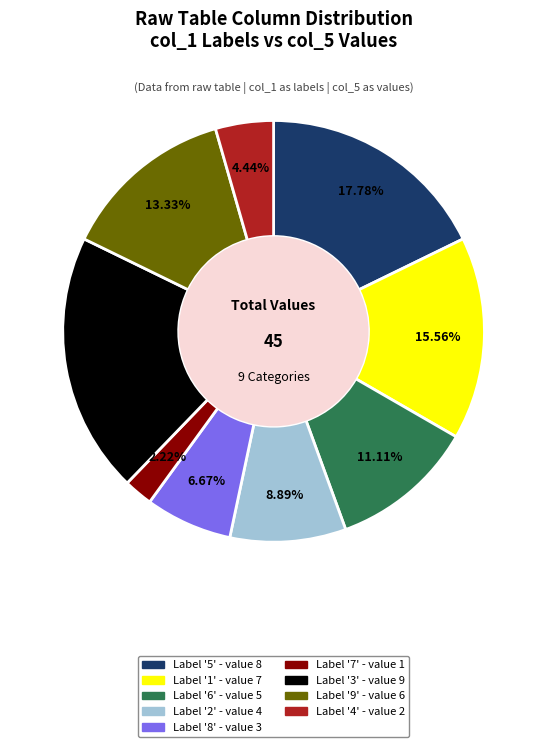

Is there a majority slice in this chart?

No